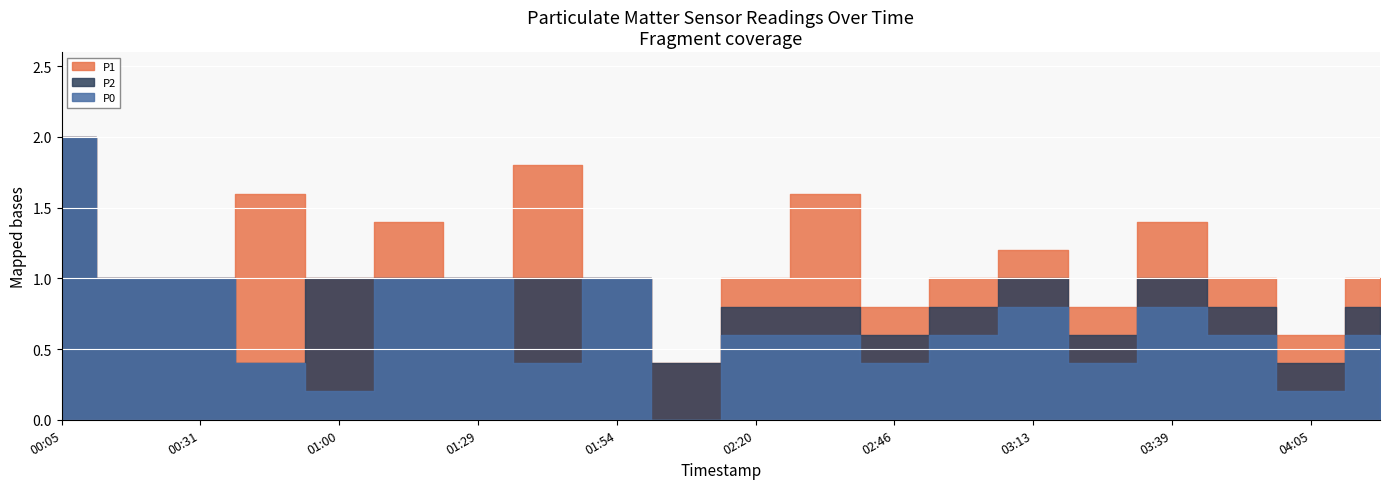

At 03:13, list the series in order from largest to smallest.

P1, P2, P0